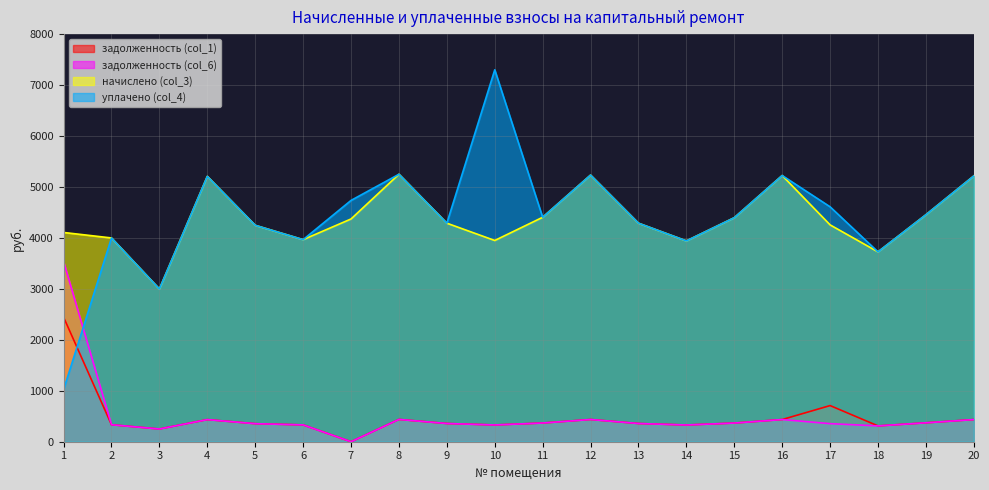

What is the total value across all series at 17?

9930.5